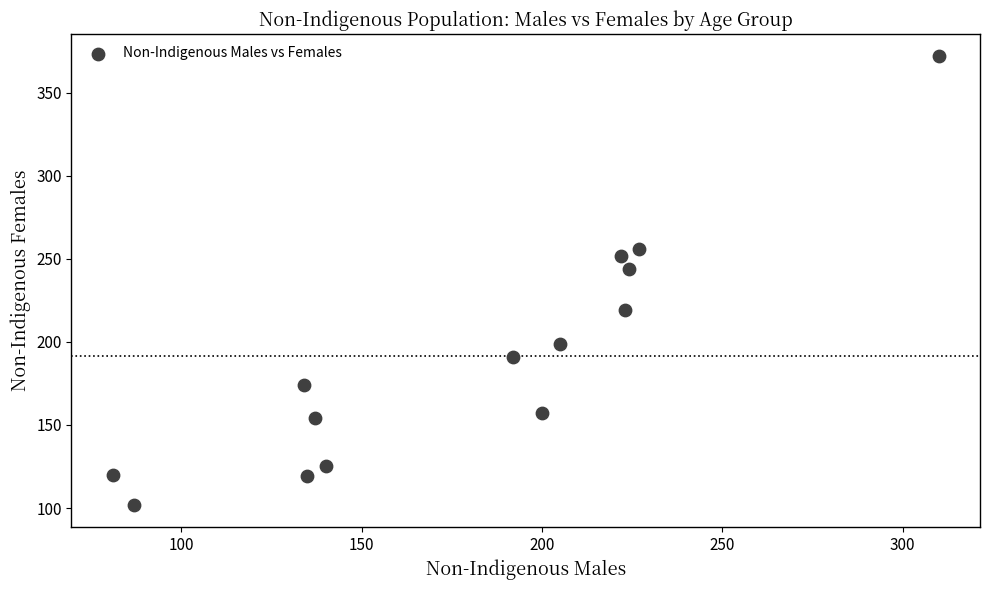

What Y value in the scatter plot is closest to 237?

244